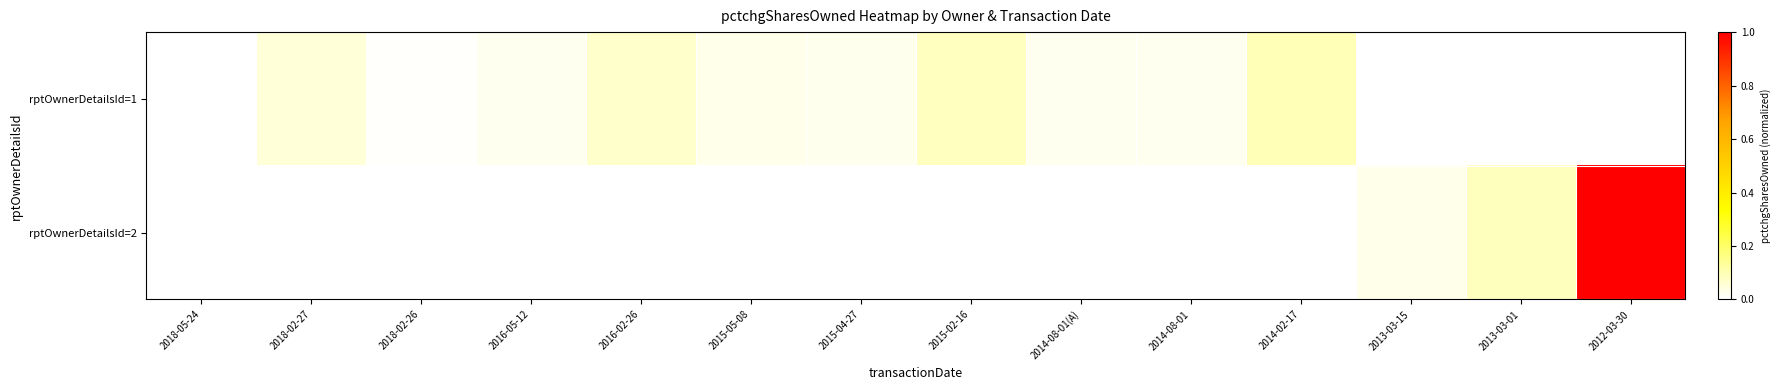

At 2016-02-26, list the series in order from largest to smallest.

rptOwnerDetailsId=1, rptOwnerDetailsId=2